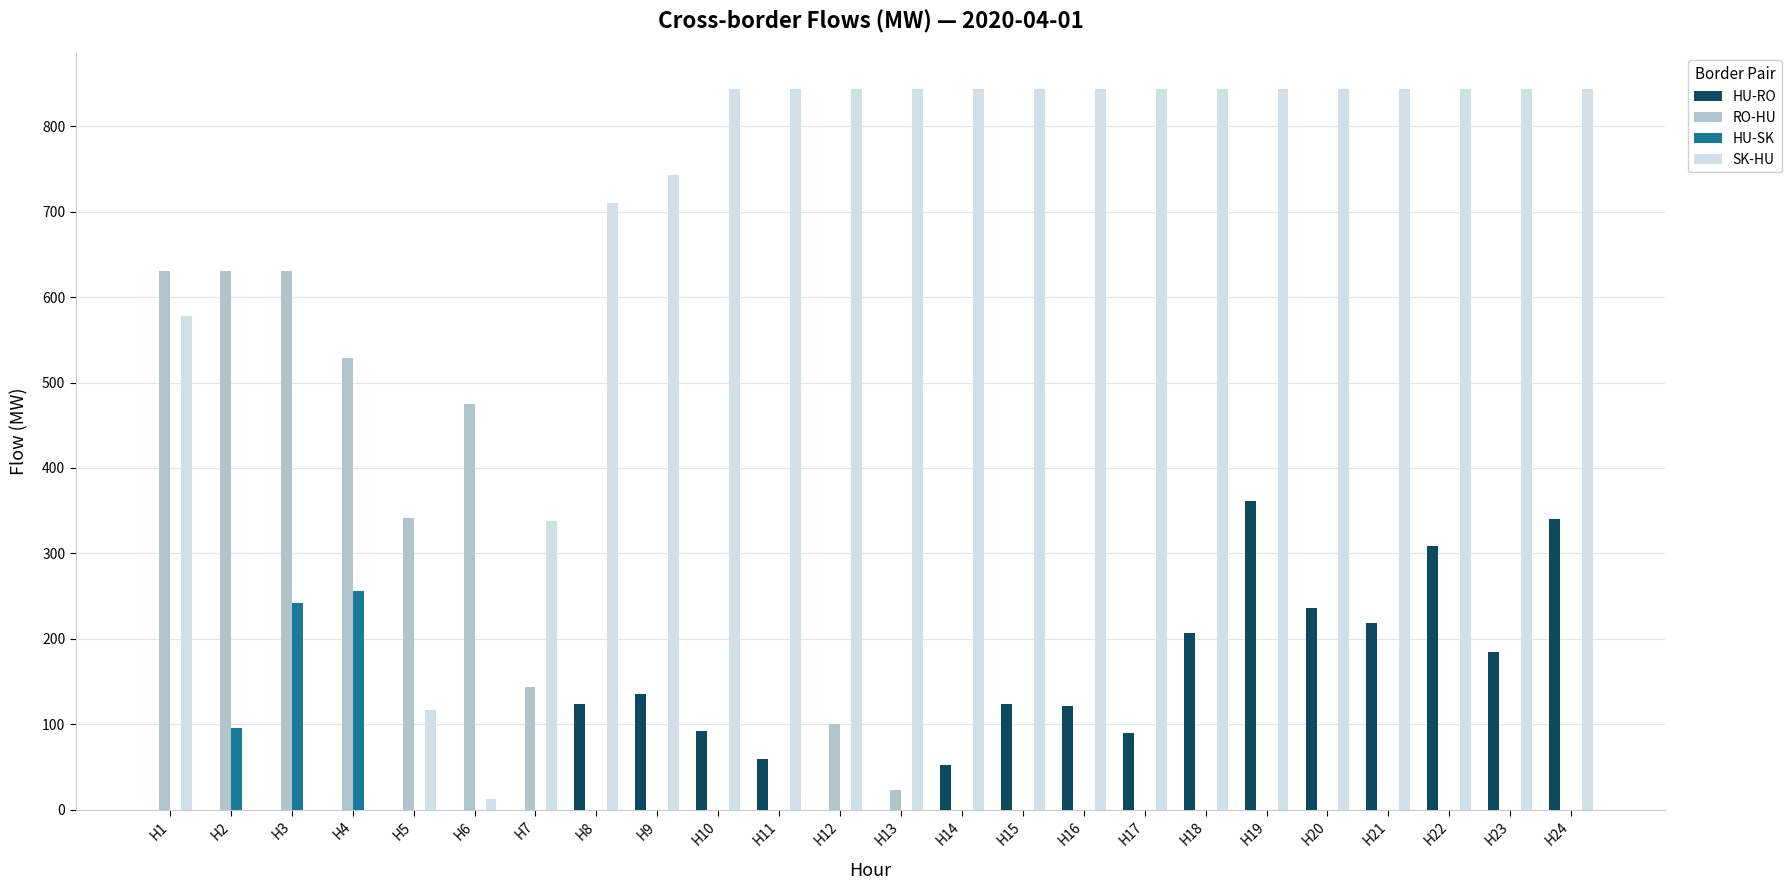

Count the number of data series in this chart.

4